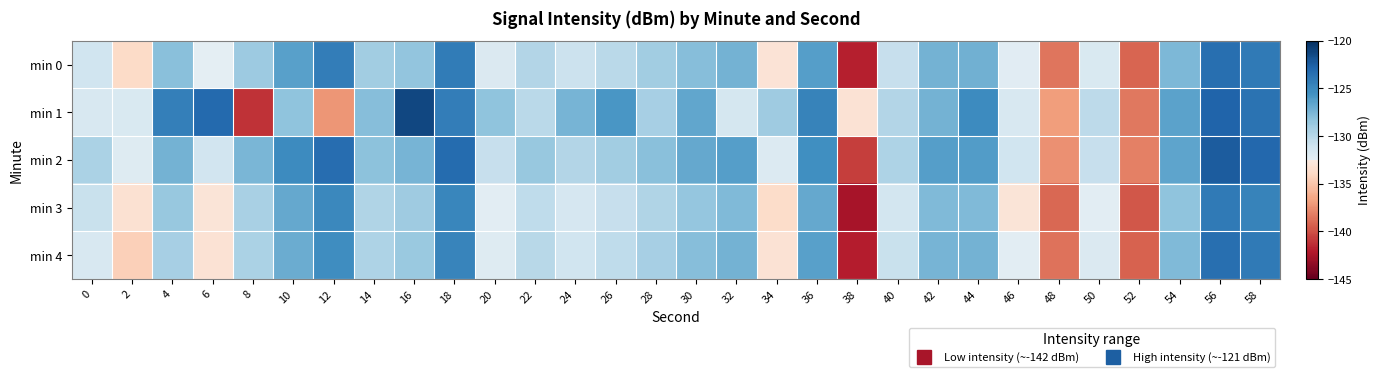

At which category is the sum across all series the highest?

56